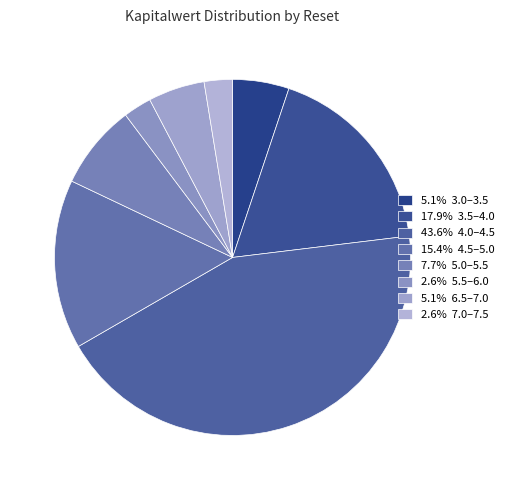

How many slices are in this pie chart?

8